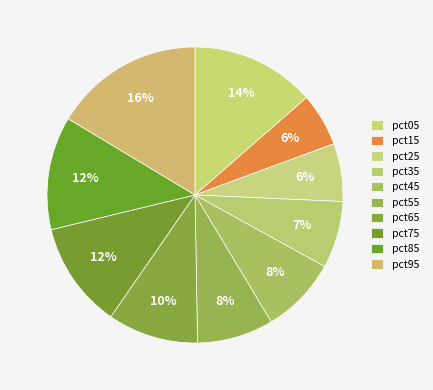

Do pct15 and pct65 together represent more than half of the pie?

No